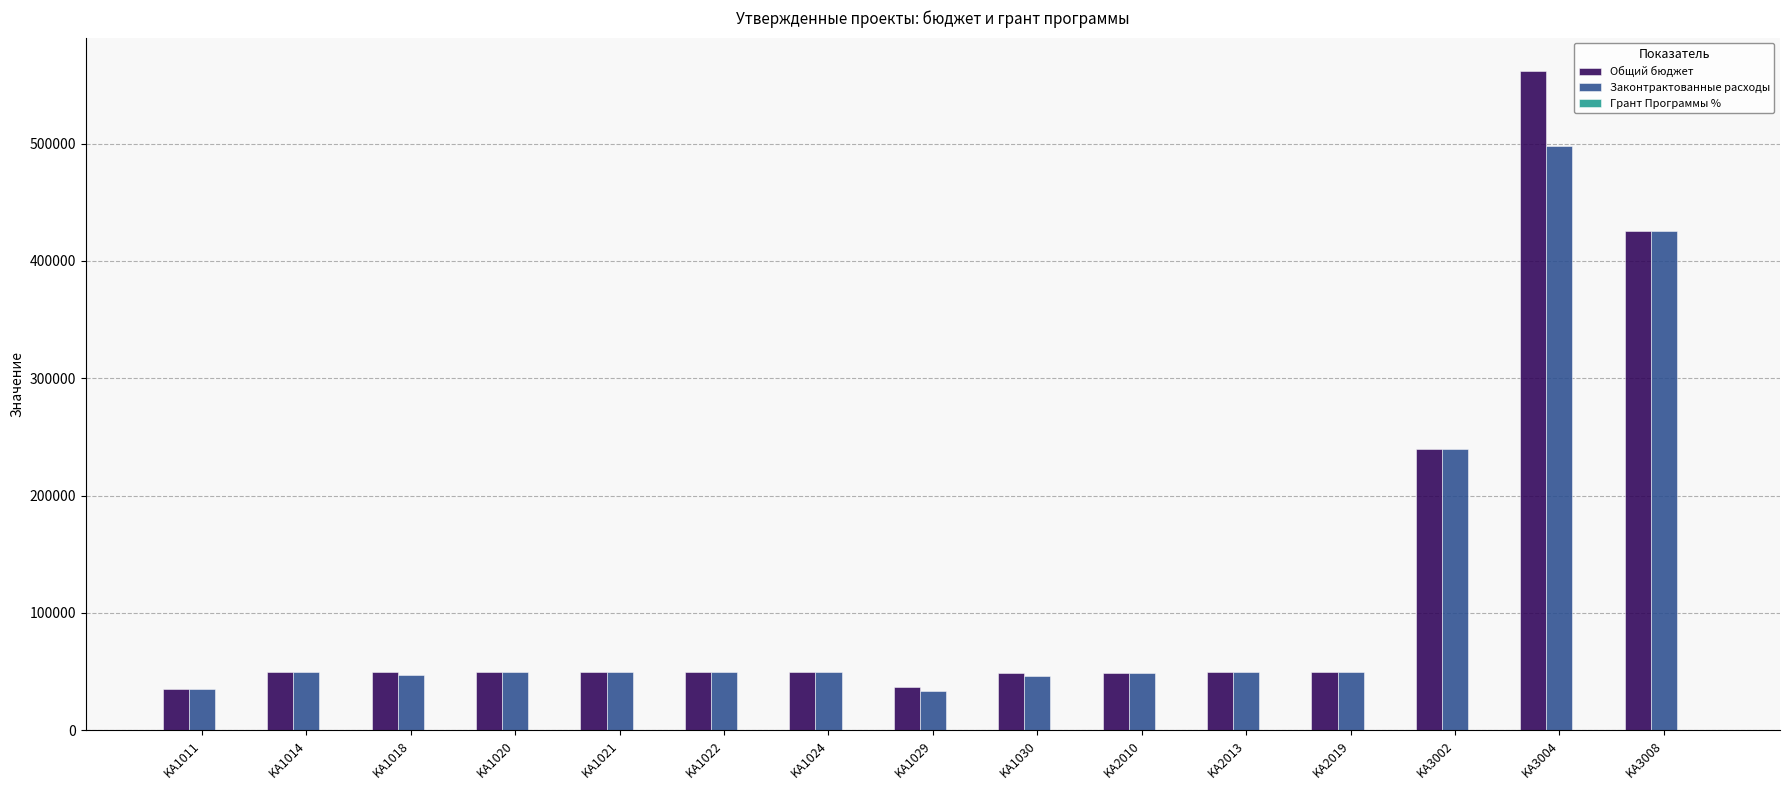

At which category is the sum across all series the highest?

KA3004